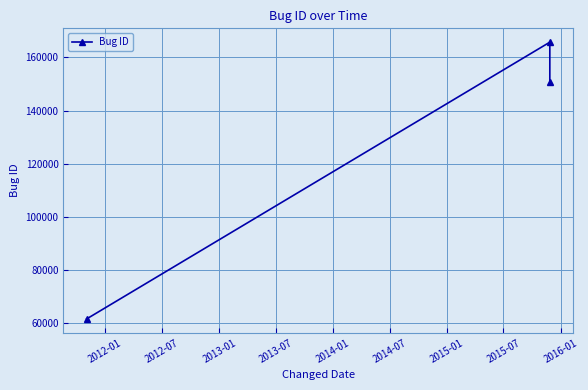

What is the maximum value shown in the chart?

165723